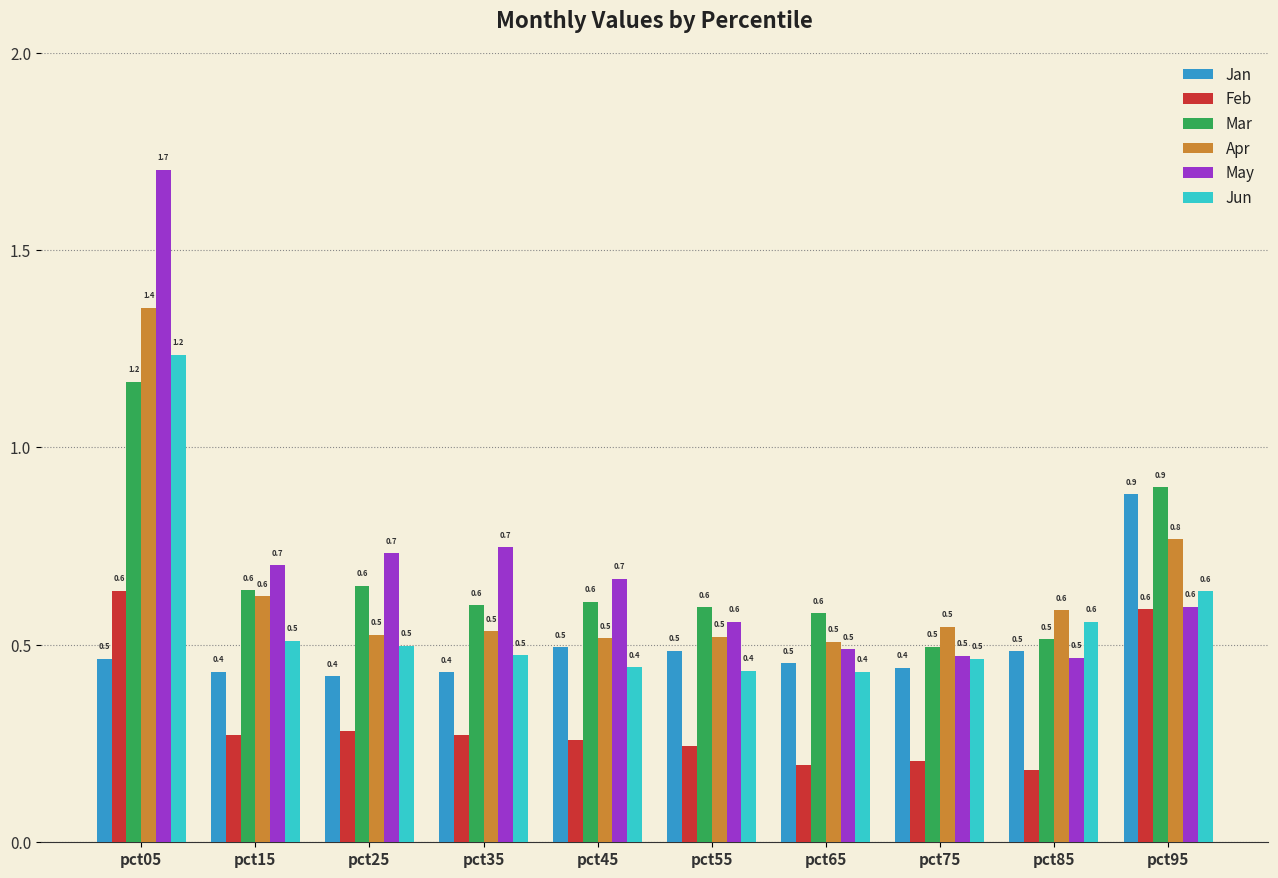

How many bars are there in each group?

6